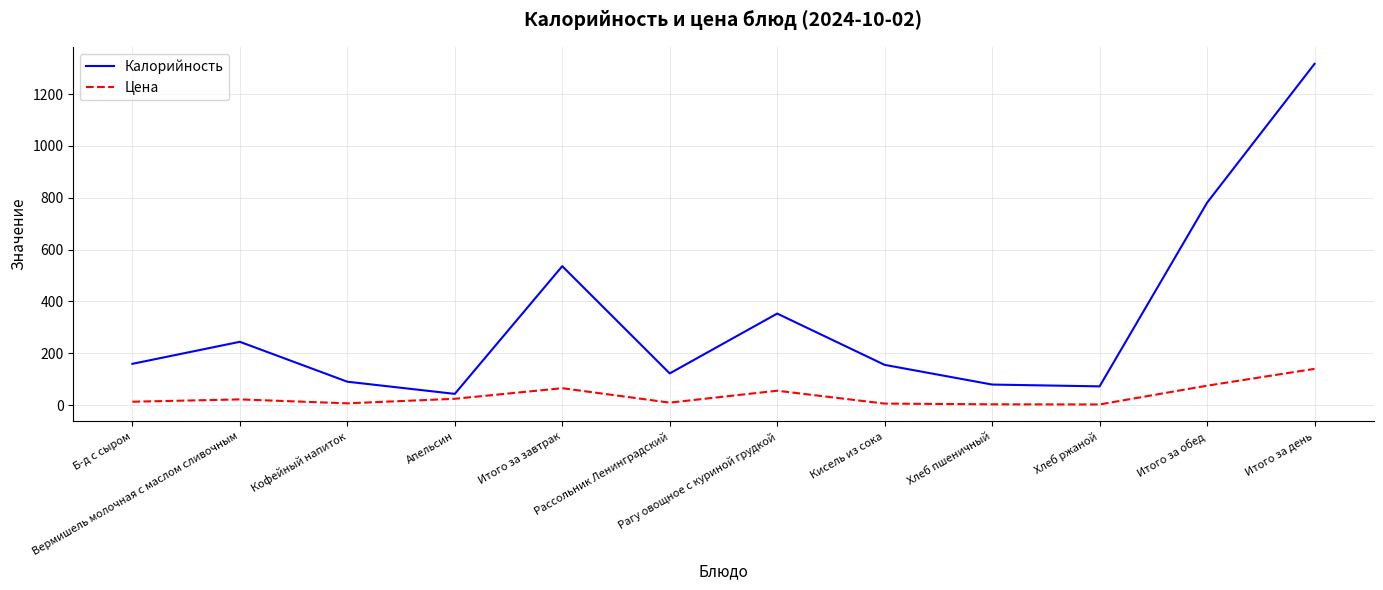

At which category does the chart reach its peak across all series?

Итого за день